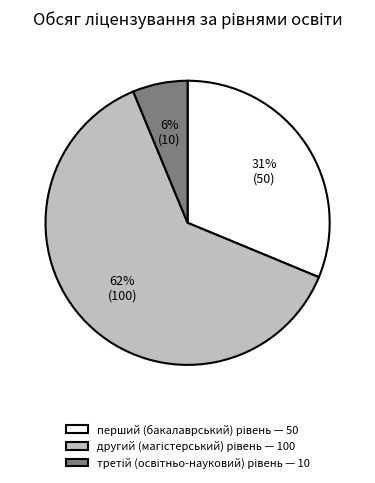

To the nearest percent, what is the average slice percentage?

33%